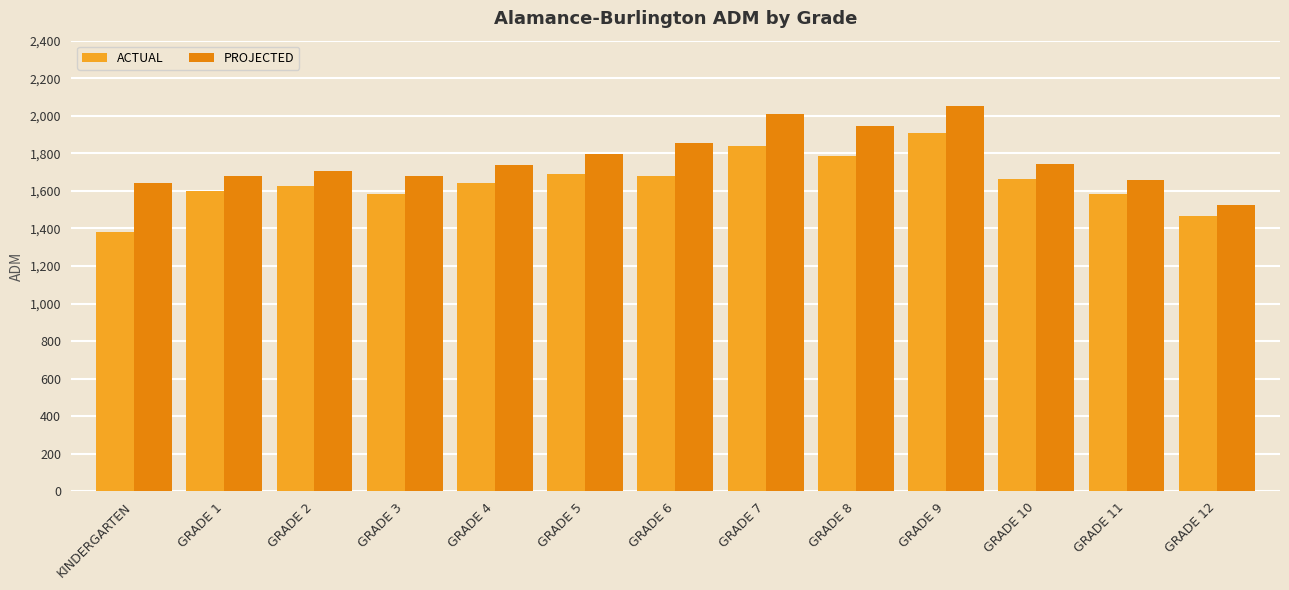

Rank the series by their maximum value, from highest to lowest.

PROJECTED, ACTUAL